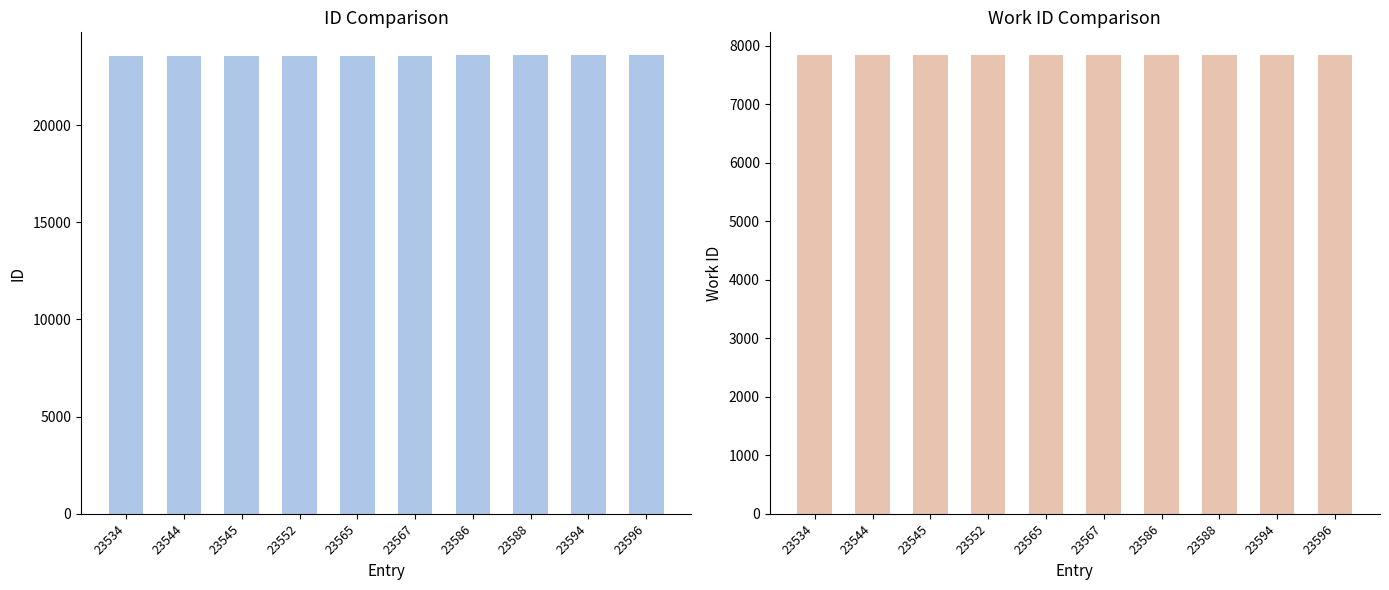

What is the difference between the highest and lowest values at 23552?

15717